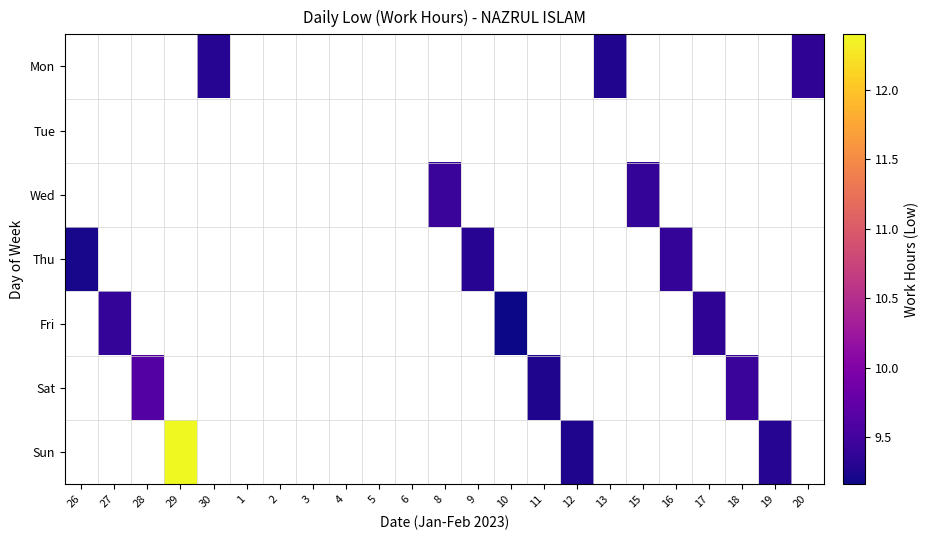

Between 26 and 16, which is larger?

16